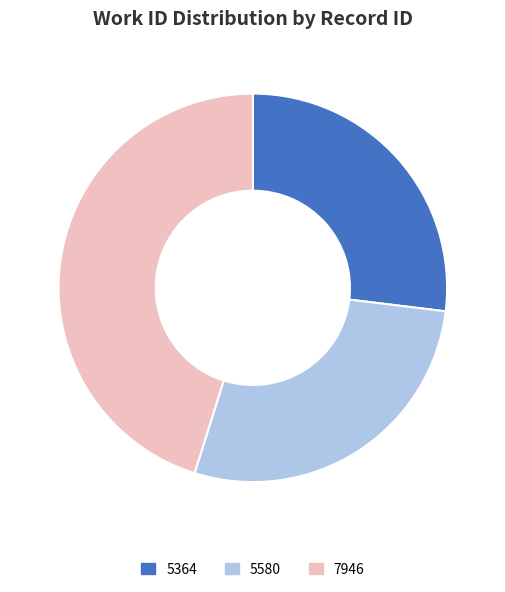

Which slice is the smallest?

5364